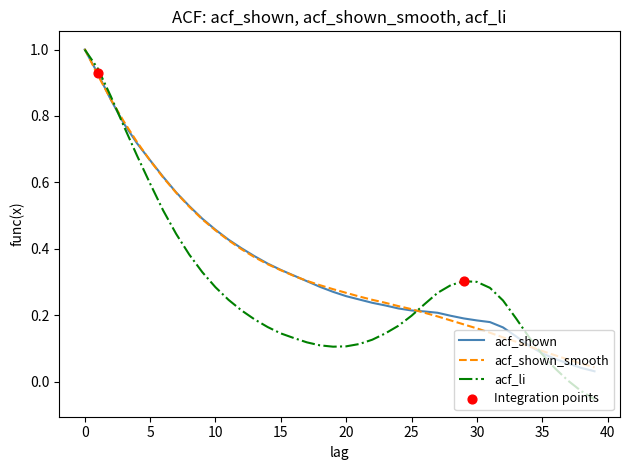

What is the maximum value for acf_shown?

1.0